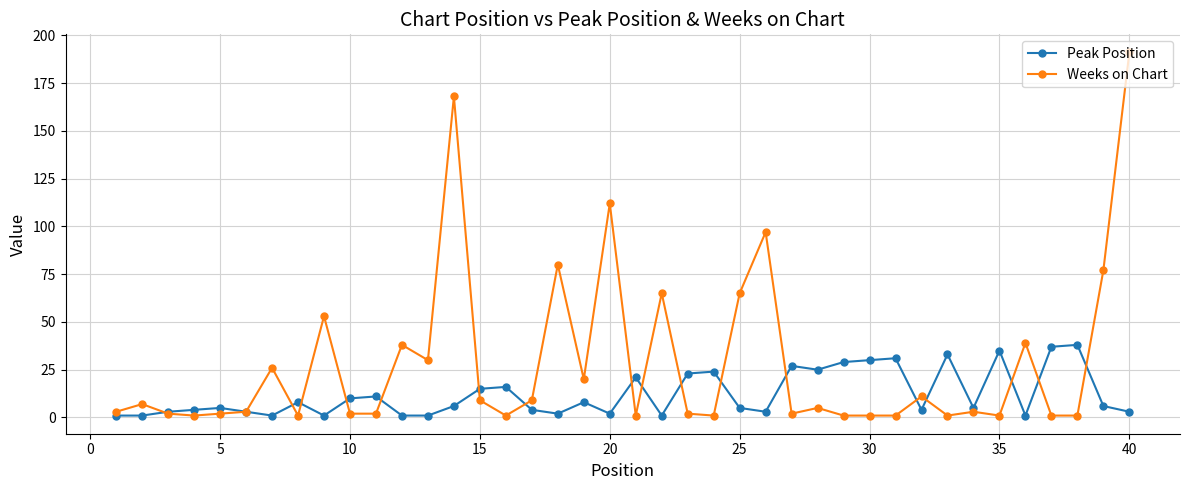

Is this an area chart (filled region under the line)?

No